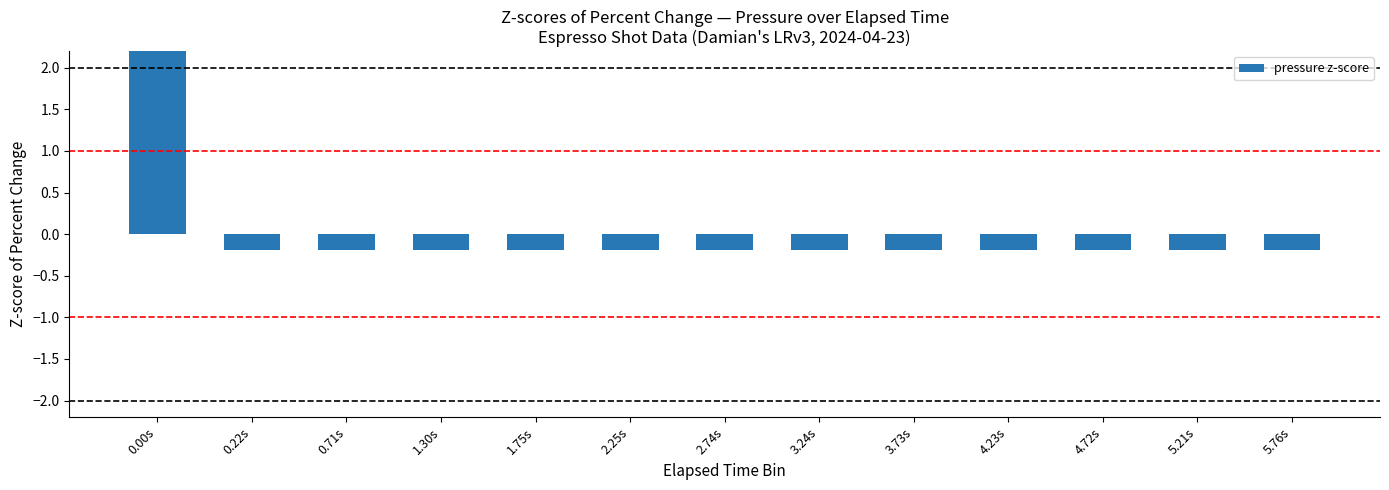

List the labels in order of value, largest first.

0.00s, 0.22s, 3.24s, 2.74s, 3.73s, 1.75s, 2.25s, 4.23s, 4.72s, 1.30s, 5.76s, 5.21s, 0.71s